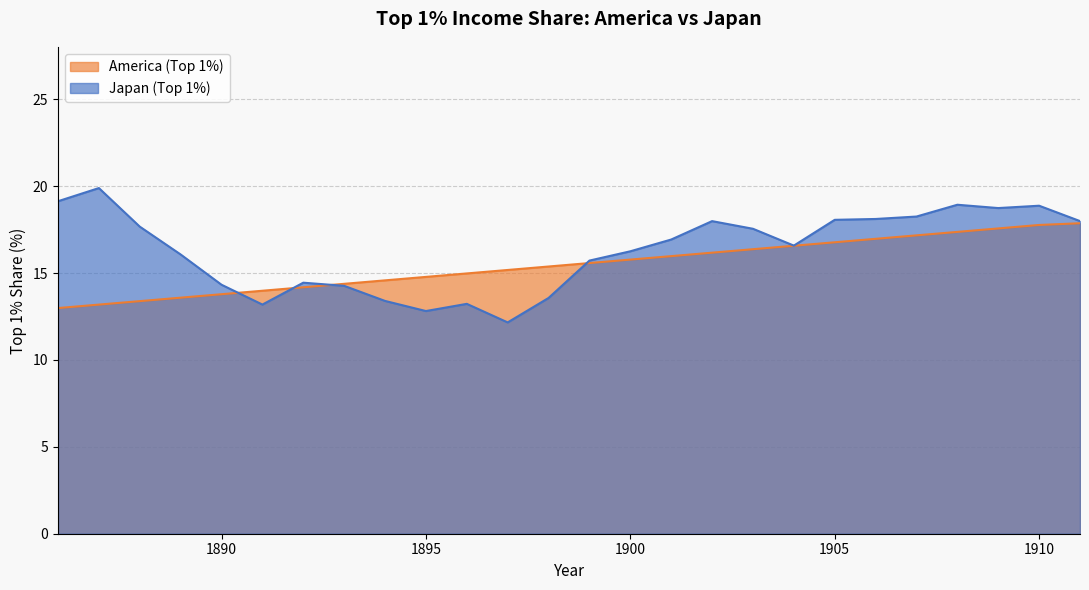

Read the America (Top 1%) value at 1890.

13.8